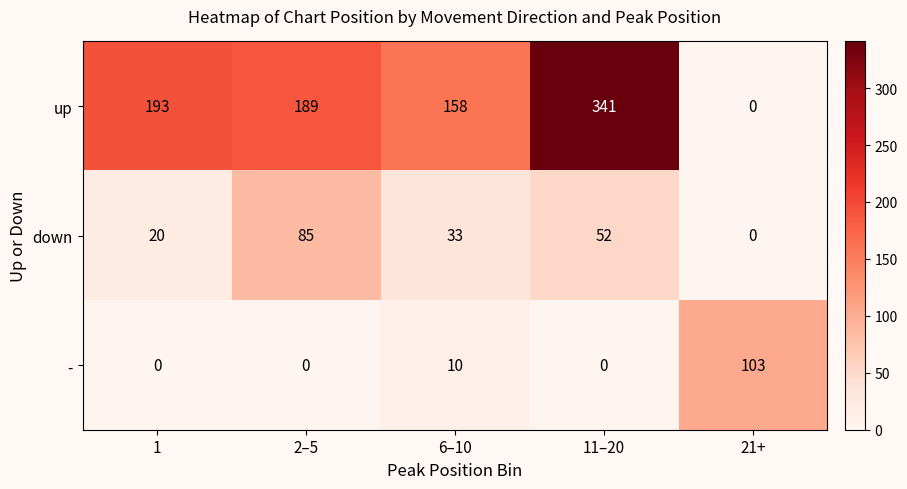

Reading left to right, what are all the values shown in this chart?

up: 193	189	158	341	0
down: 20	85	33	52	0
-: 0	0	10	0	103